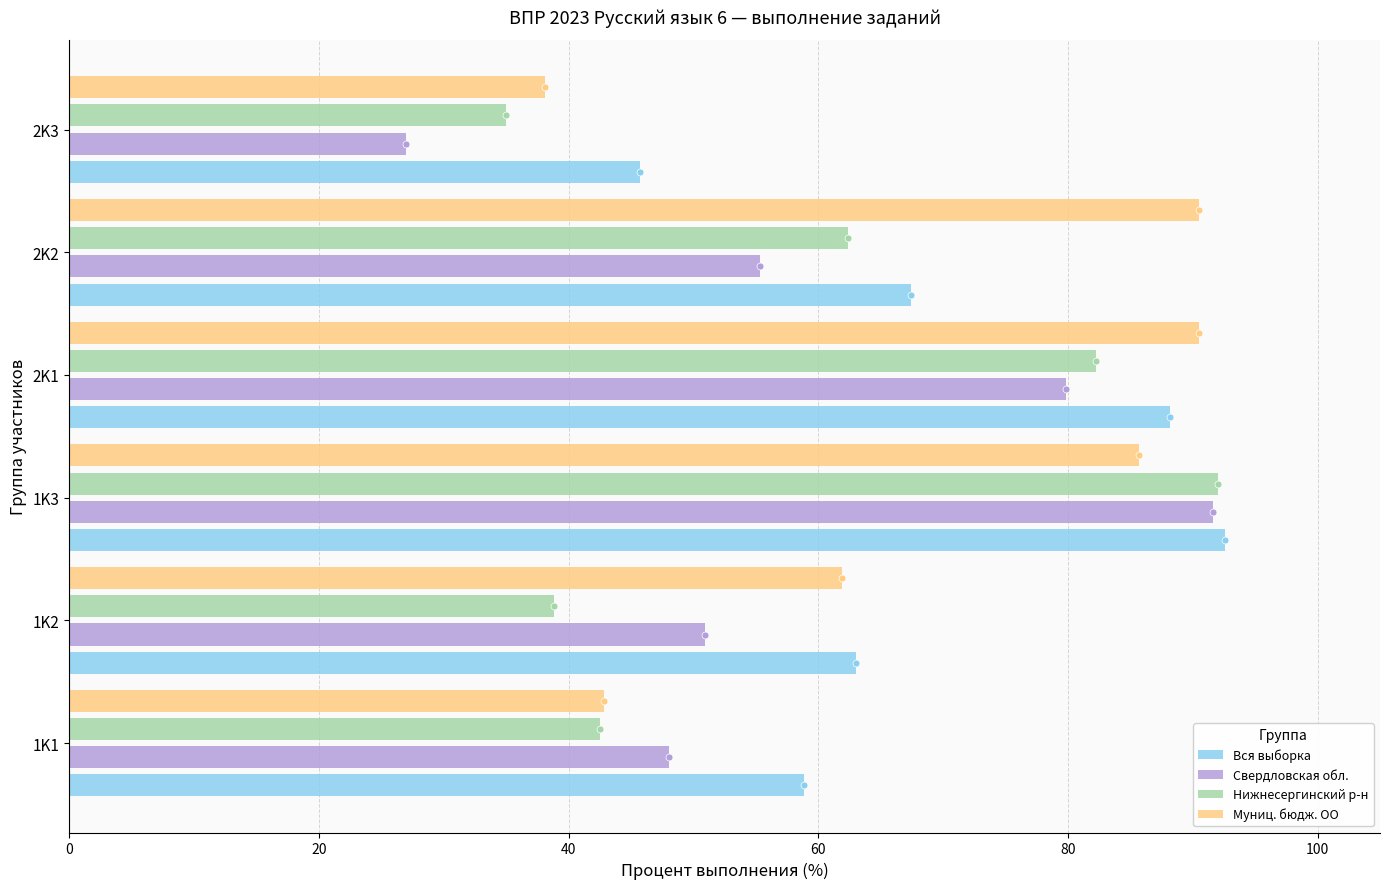

At which category does the chart reach its minimum across all series?

2K3